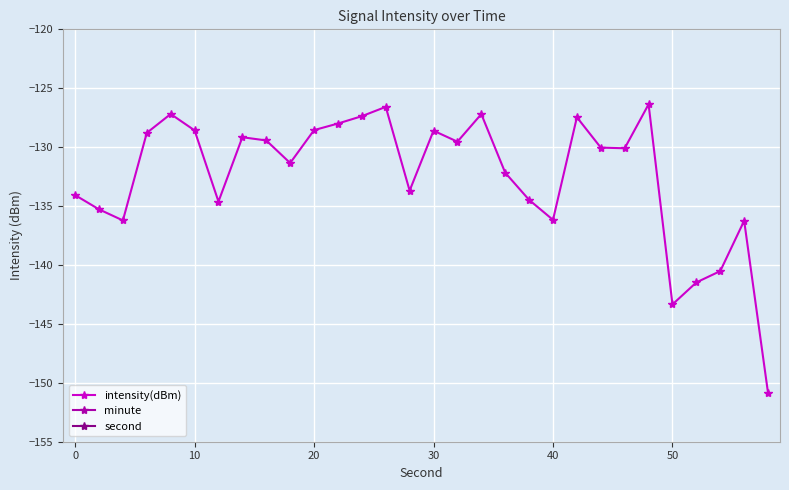

The intensity(dBm) series shows -241.5 at 40. True or false?

False